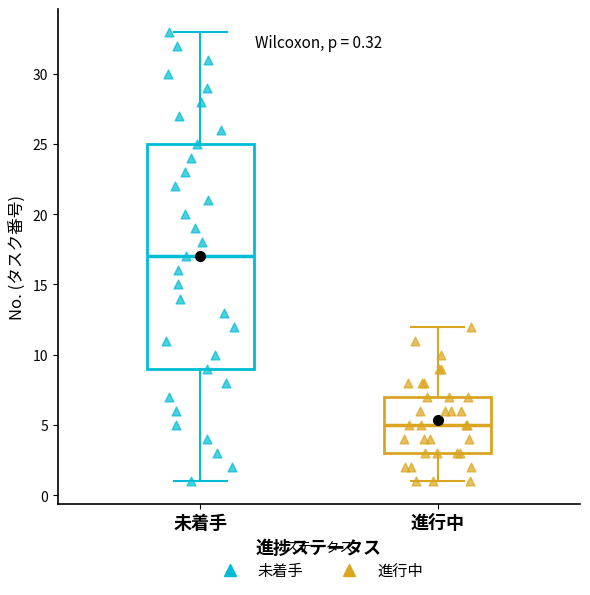

Which box has the highest median line?

未着手